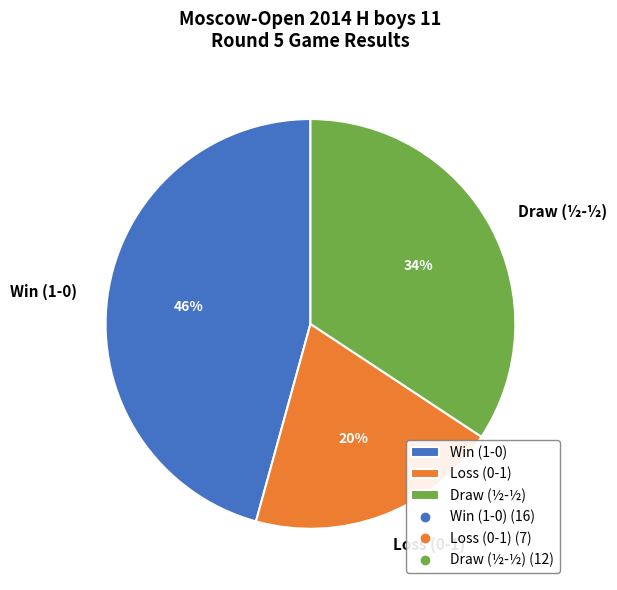

To the nearest percent, what percentage of the pie is Loss (0-1)?

20%